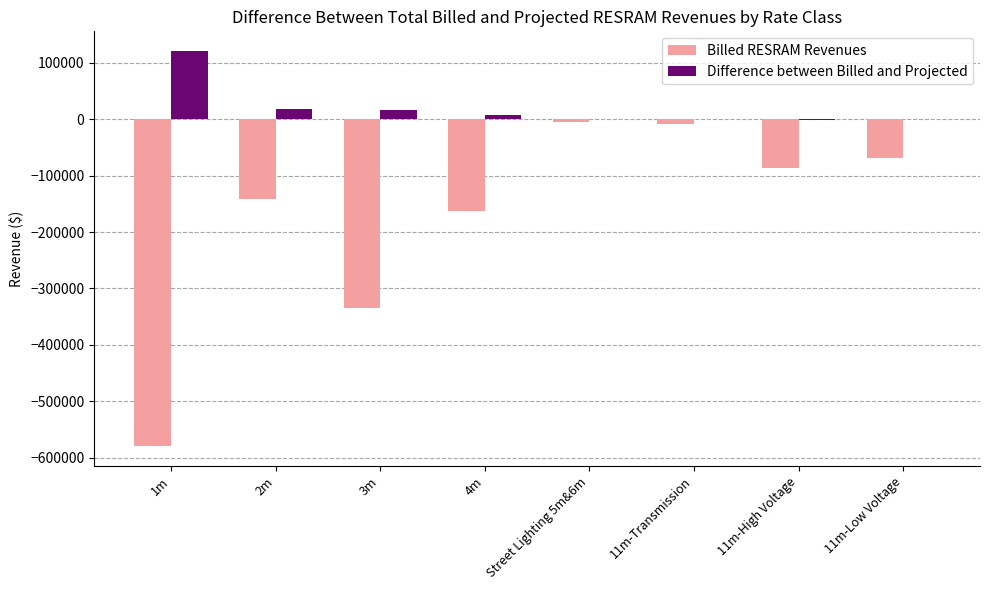

What is the sum of all Billed RESRAM Revenues values?

-1386084.0